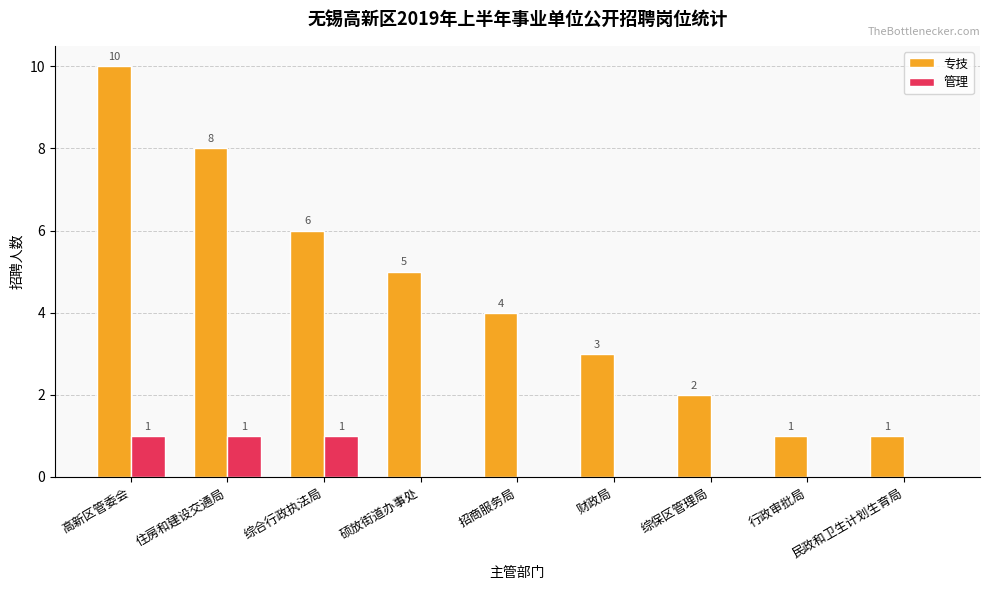

How many groups of bars are there?

9